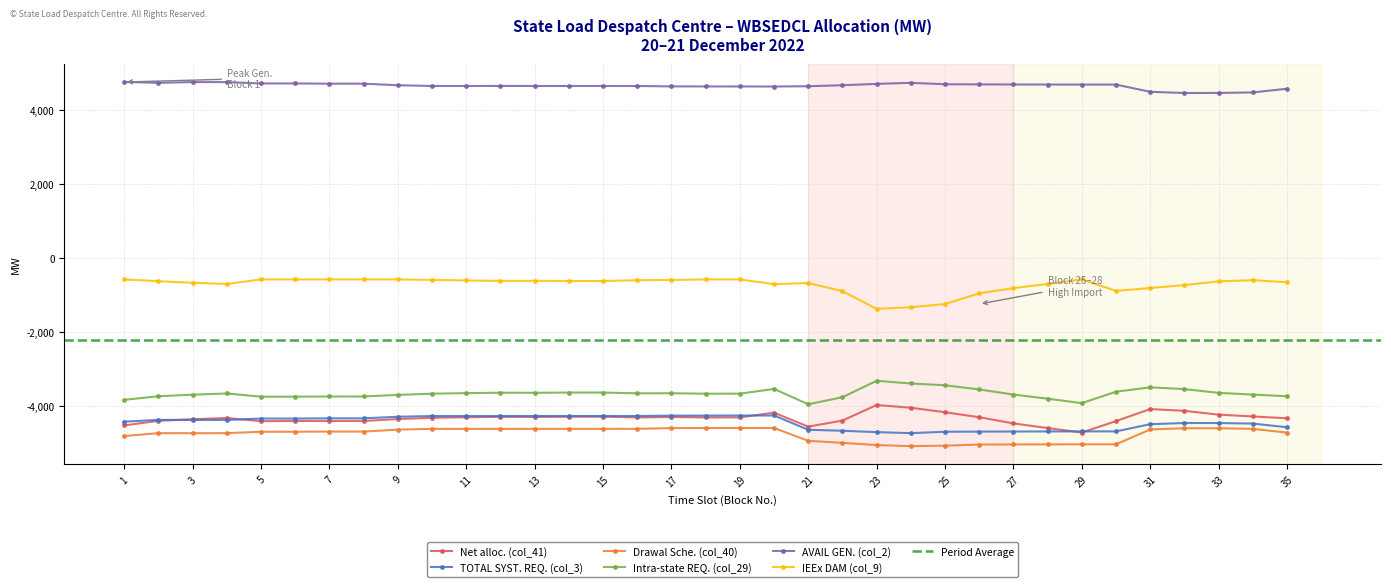

Is it true that Net alloc. (col_41) equals -4073.7 at 31?

True